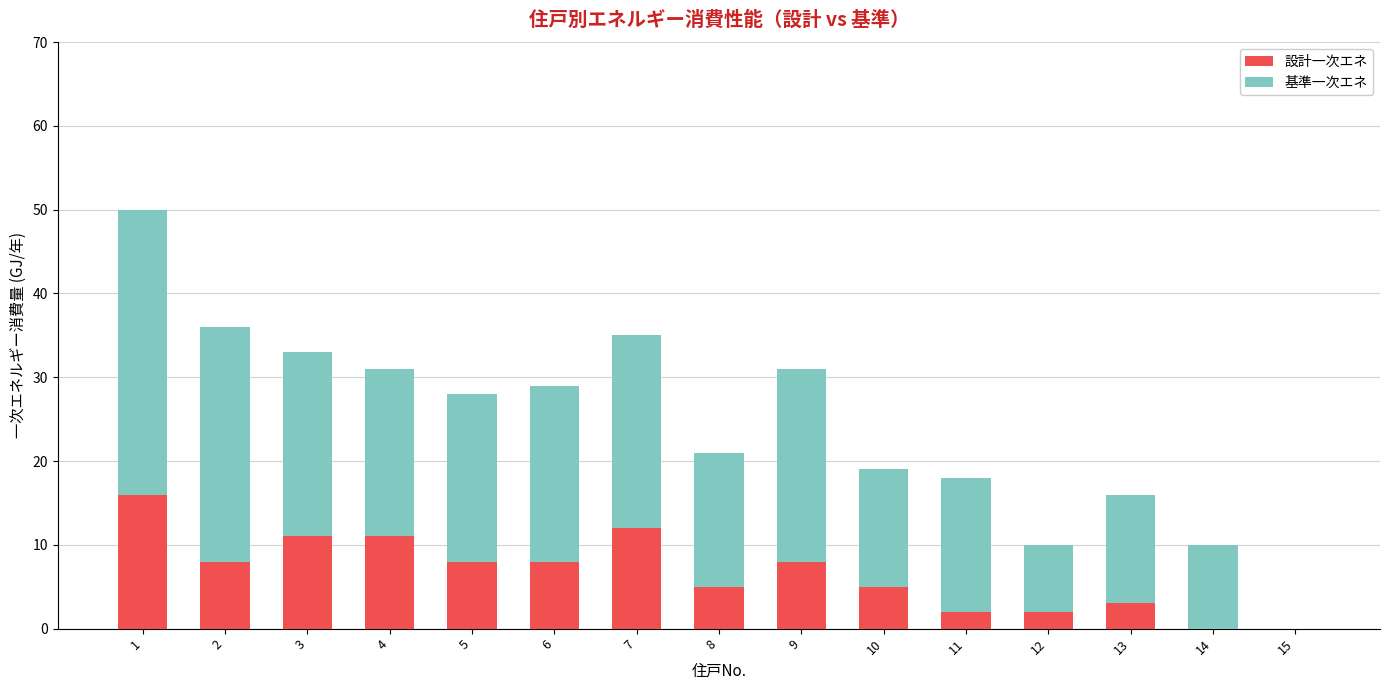

What is the sum of the 設計一次エネ values at 15 and 1?

16